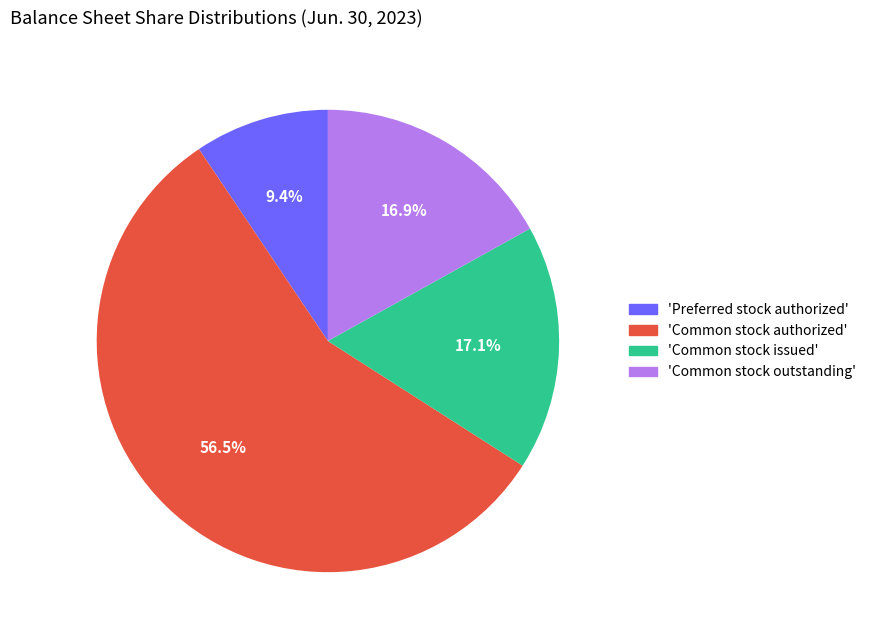

Is there a majority slice in this chart?

Yes